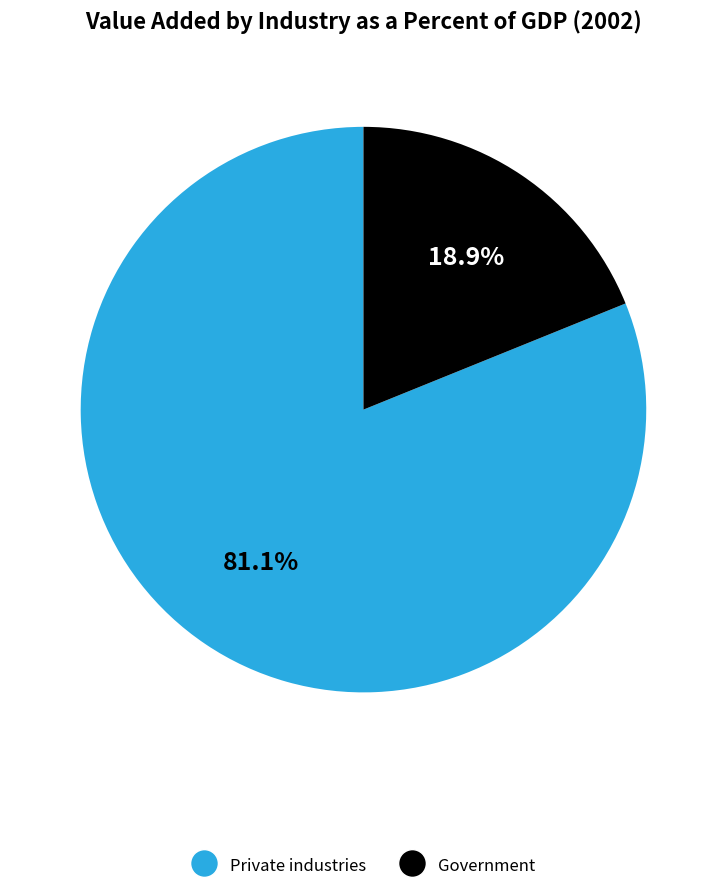

True or false: Private industries accounts for 81% of the total.

True